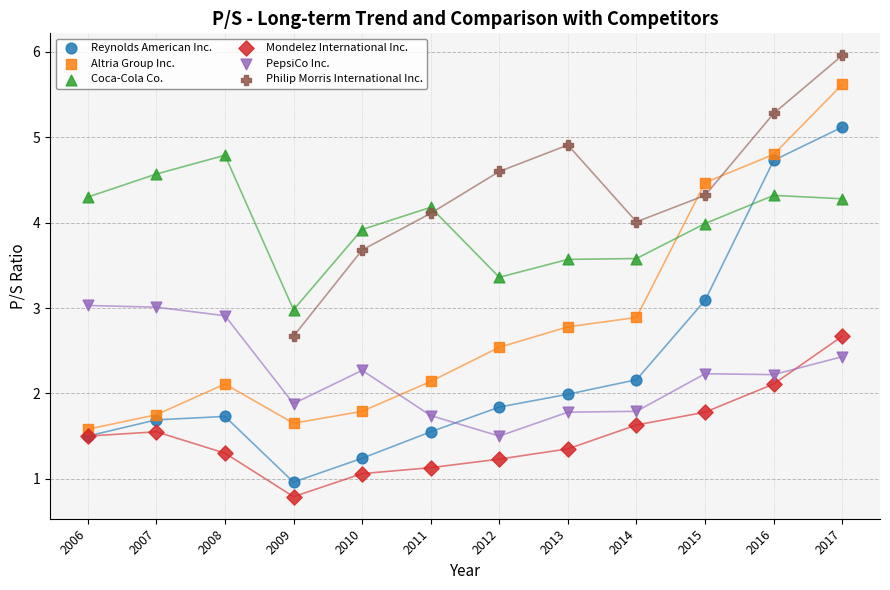

Which series reaches the maximum Y coordinate?

Philip Morris International Inc.